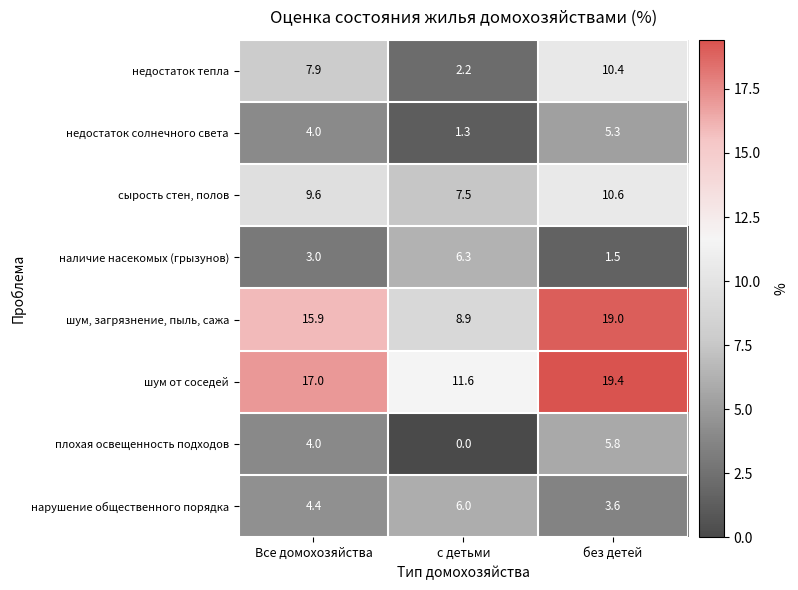

Which series has the largest range (max minus min)?

шум, загрязнение, пыль, сажа